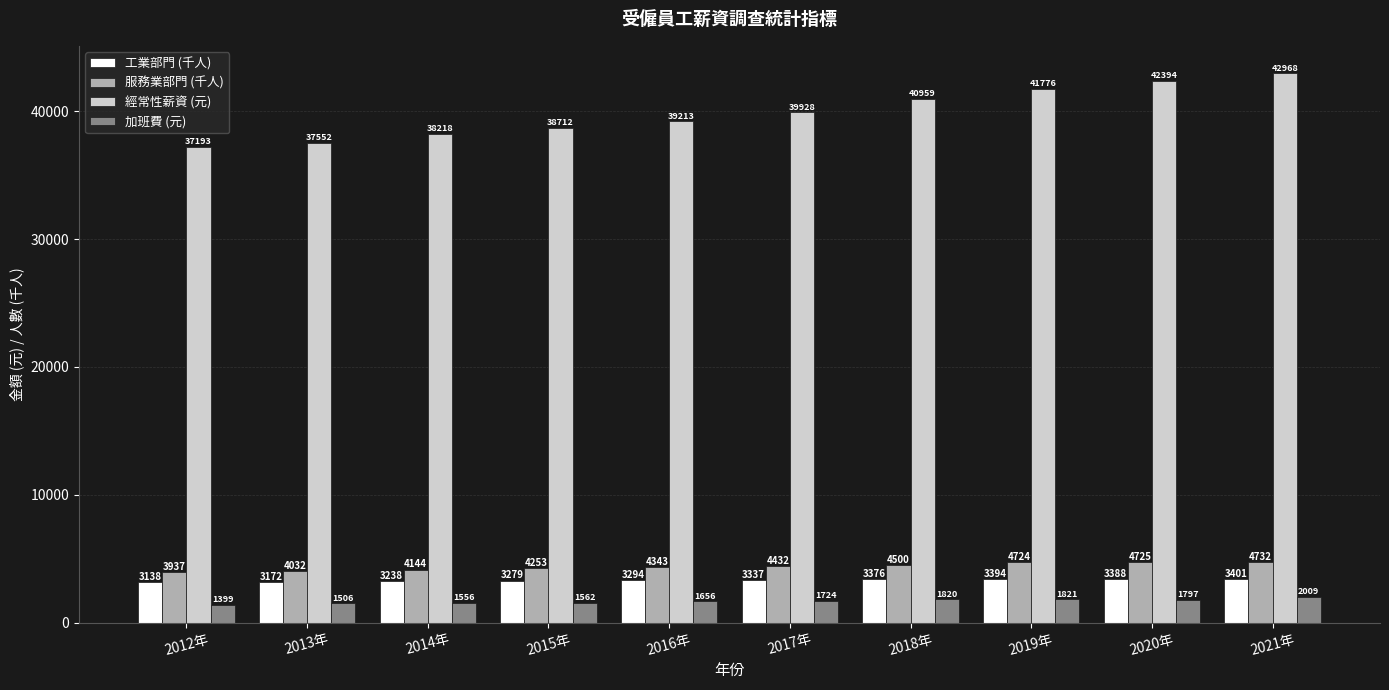

What position from the left is 2021年?

10